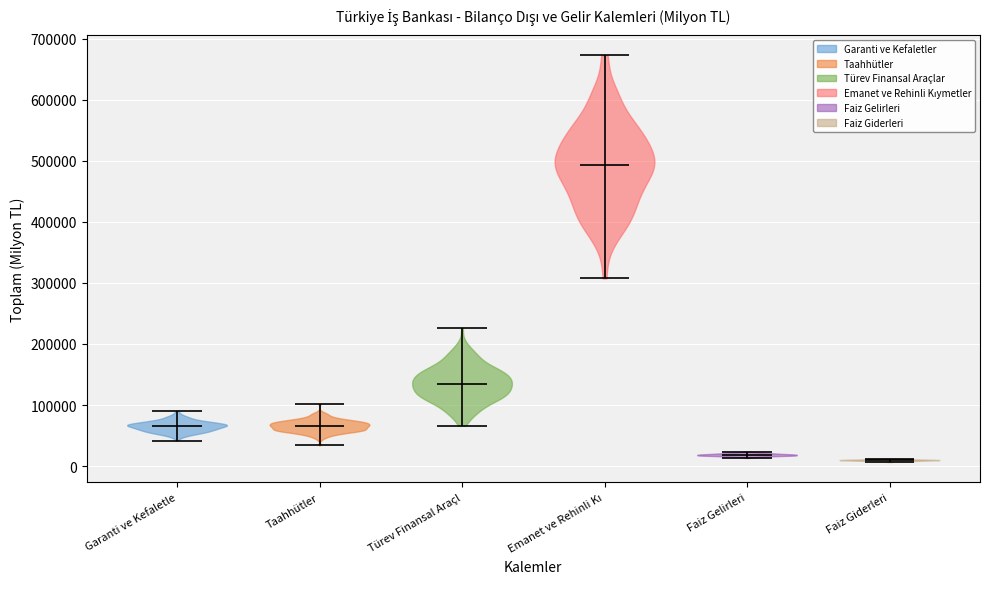

What is the lowest point the violin for Taahhütler reaches on the y-axis? The values are not printed on the chart, so give them approximately, as read against the axis.

30000